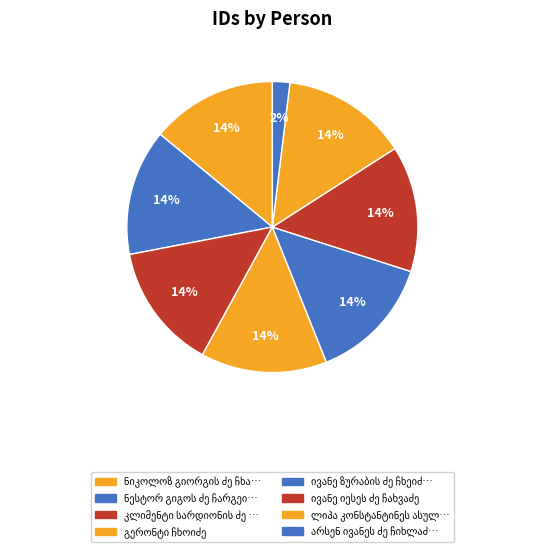

The კლიმენტი სარდიონის ძე ჩხაიძე slice represents 14% of the pie. True or false?

True